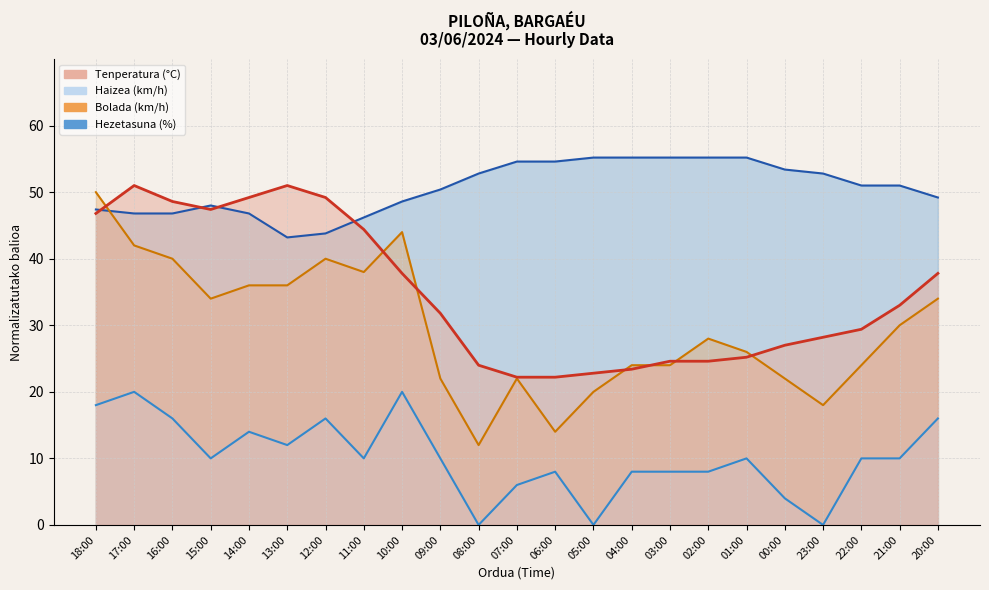

At which category does Tenperatura (°C) reach its first local valley?

15:00